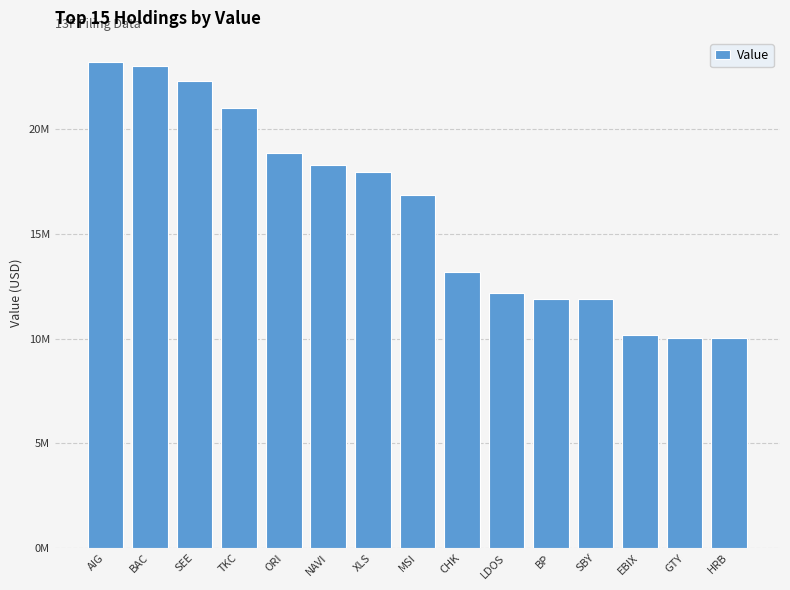

Does the chart contain any negative values?

No